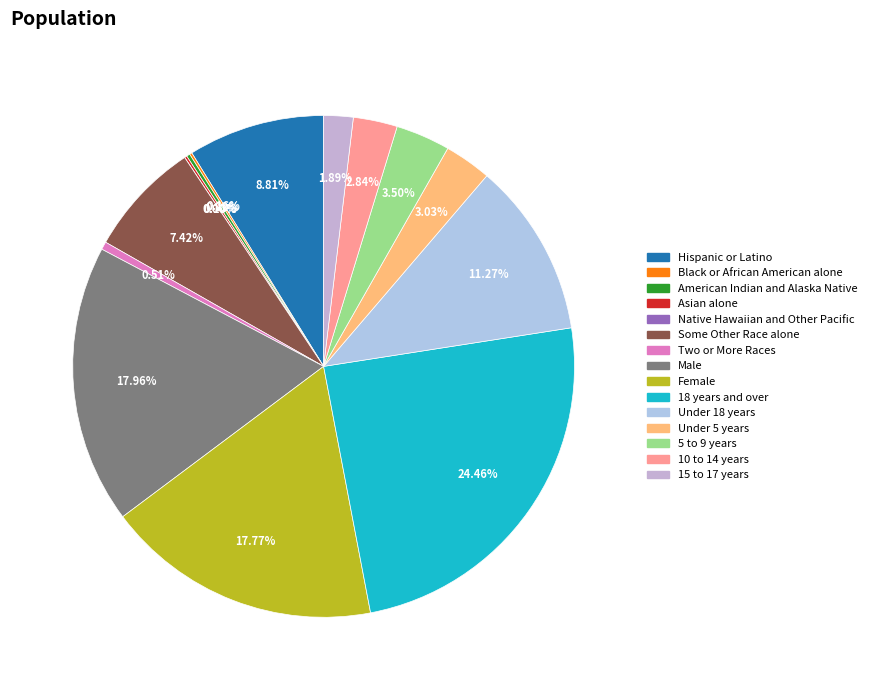

Does Native Hawaiian and Other Pacific account for over 50% of the chart?

No